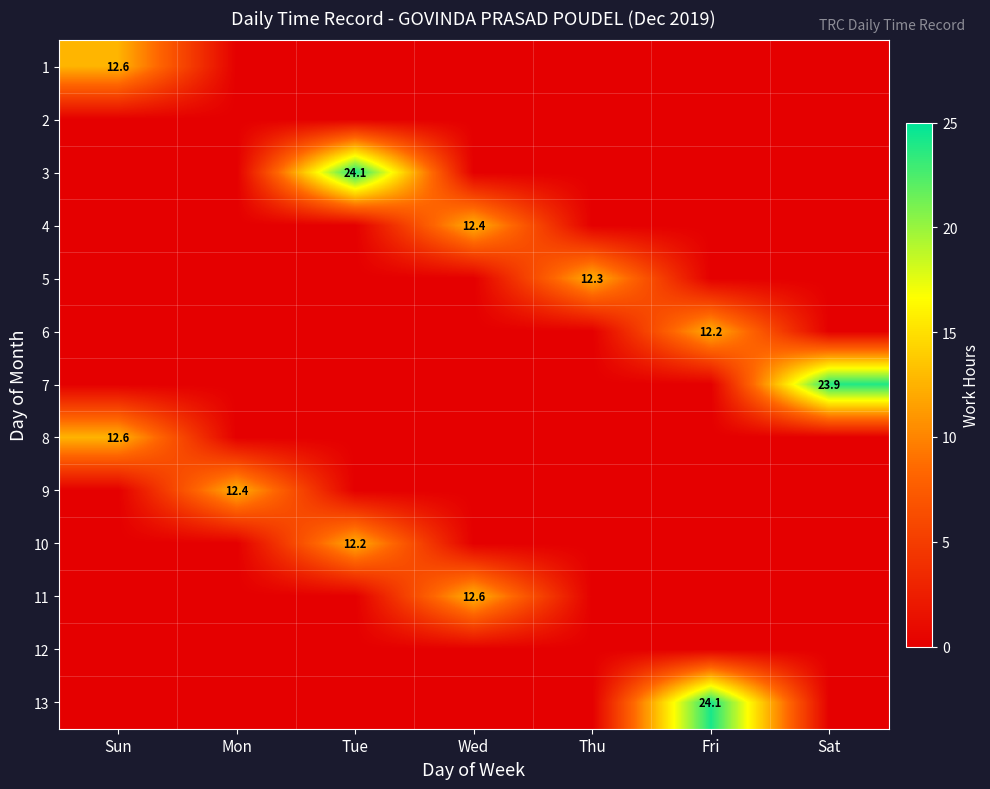

What is the sum of the 10 values at Wed and Tue?

12.2